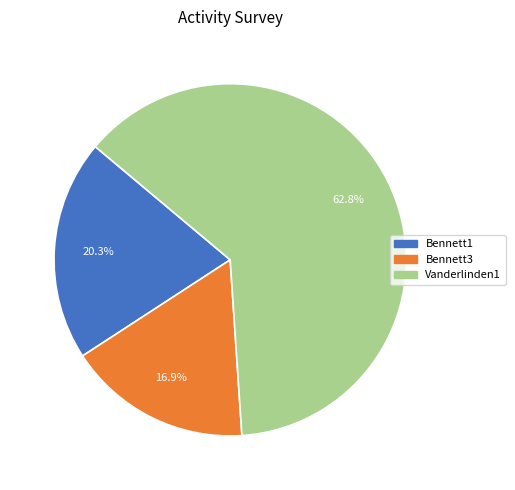

Is there a majority slice in this chart?

Yes